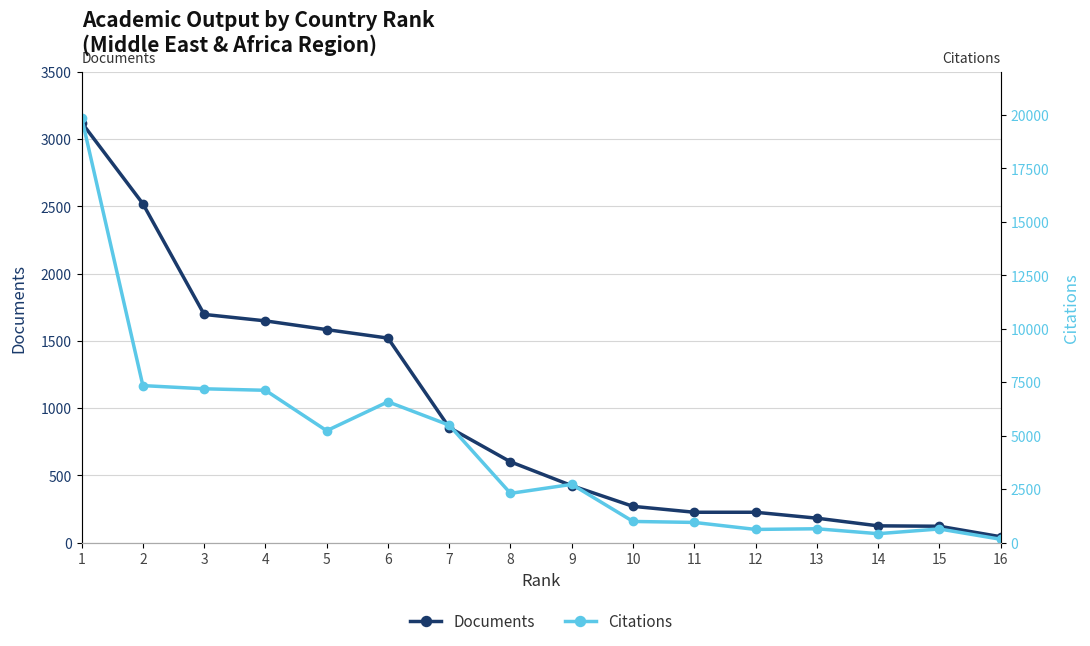

Does the chart display data point markers on the line(s)?

Yes